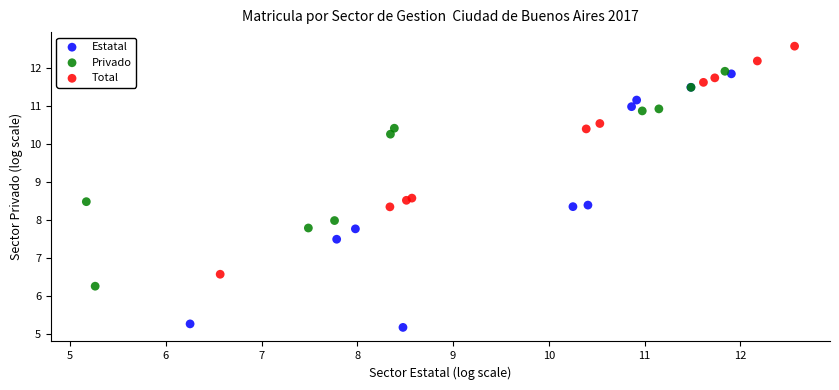

Which series contains the highest Y value?

Total